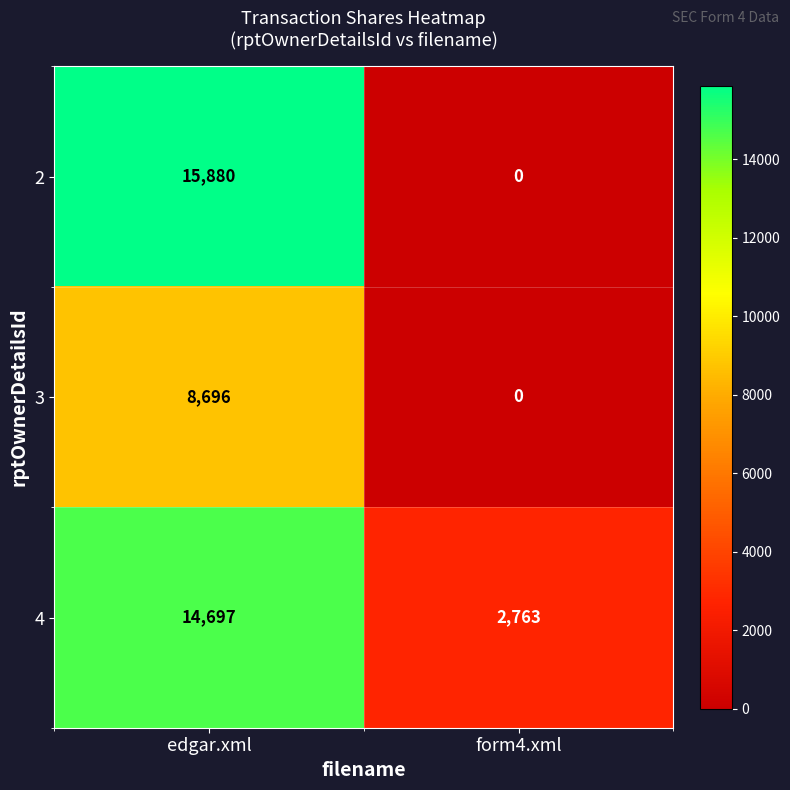

Reading right to left, transcribe all the data shown in this chart.

2: 0	15880
3: 0	8696
4: 2763	14697